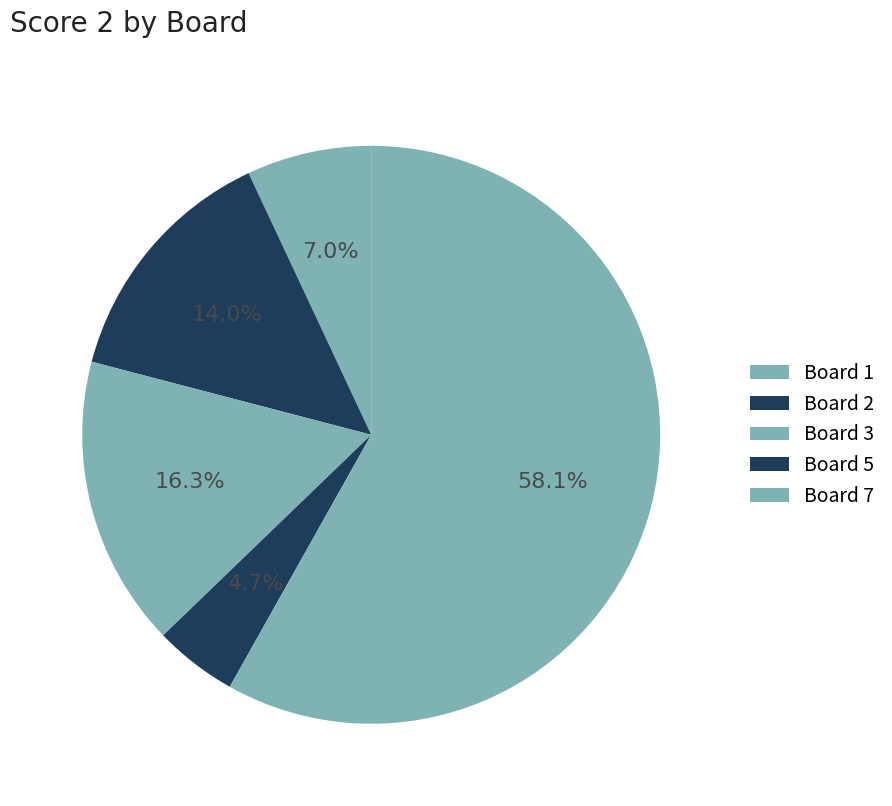

How many segments does this pie chart have?

5